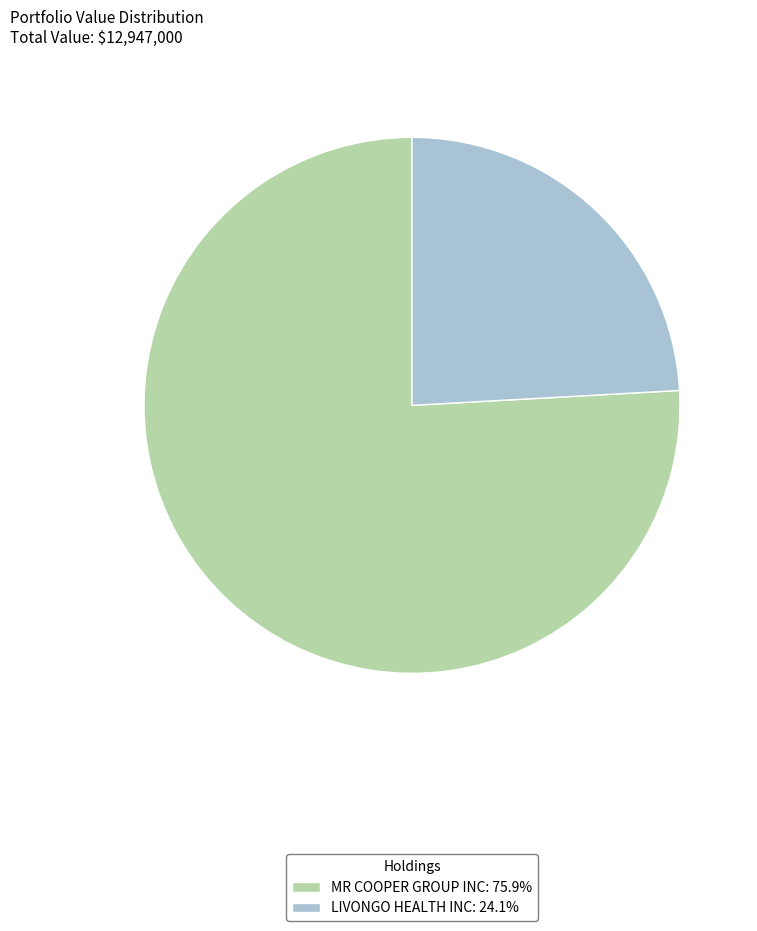

Combined, do LIVONGO HEALTH INC: 24.1% and MR COOPER GROUP INC: 75.9% account for over 50%?

Yes